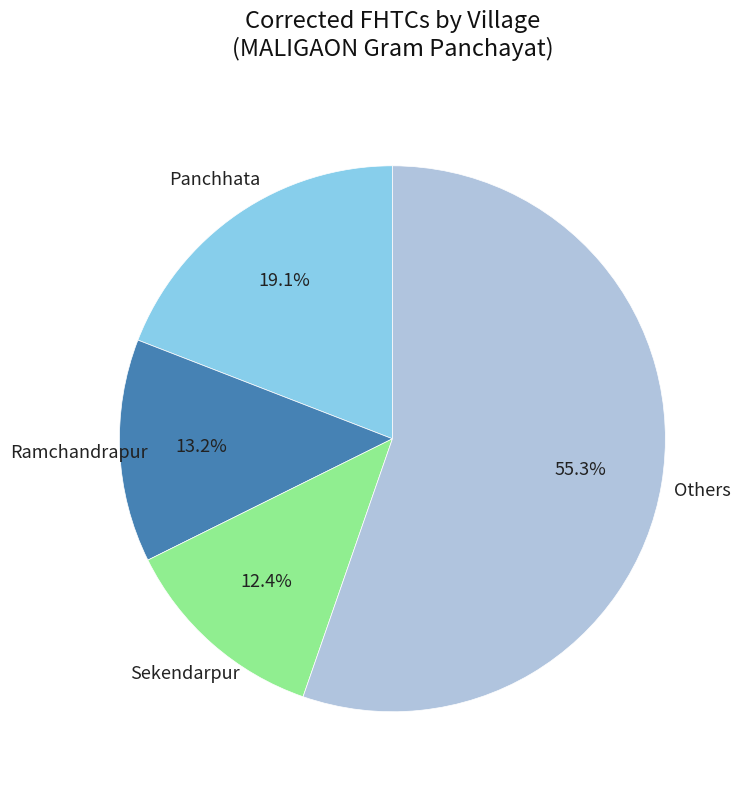

Is there any slice that represents more than half of the pie?

Yes